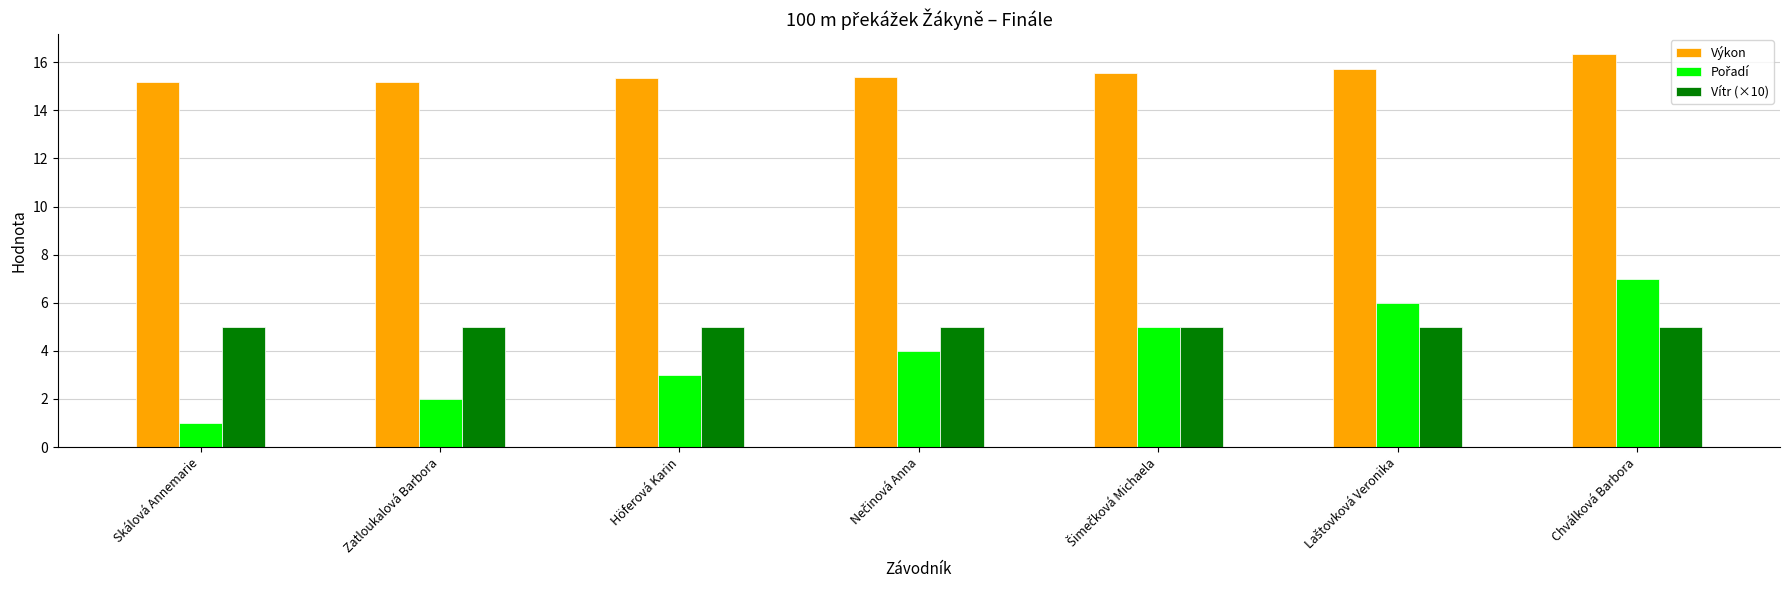

Which series has the largest total across all categories?

Výkon